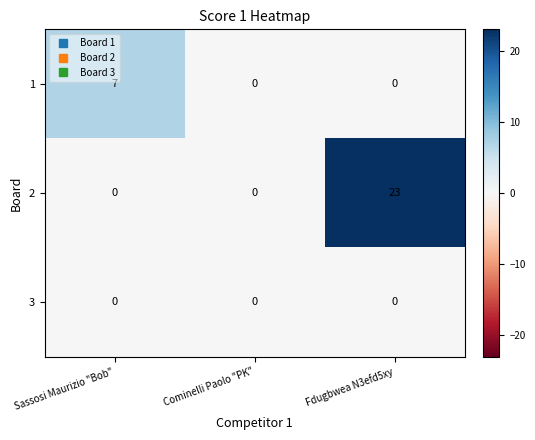

The 2 series shows -11 at Cominelli Paolo "PK". True or false?

False